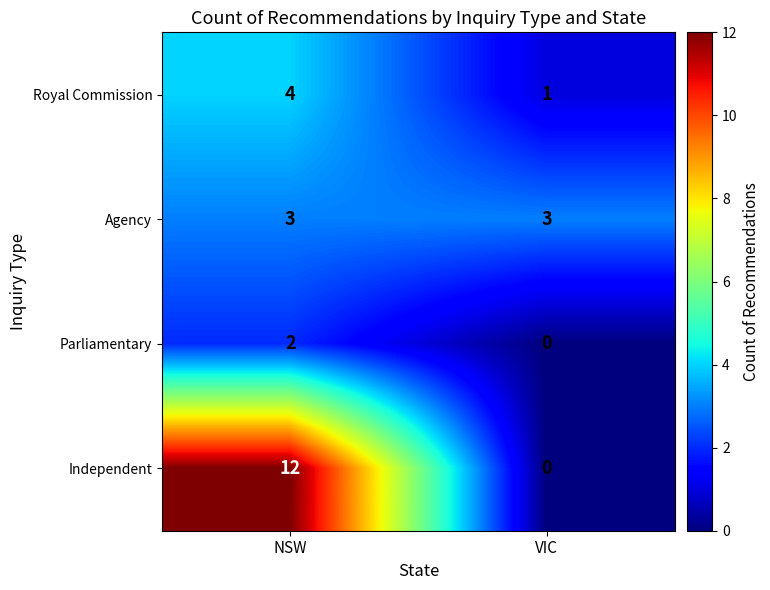

What is the total value across all series at NSW?

21